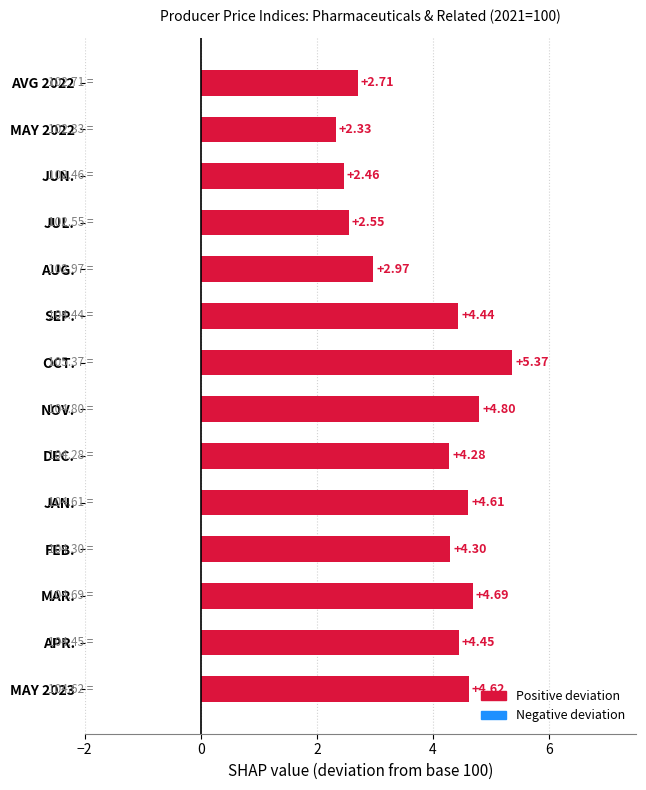

Approximately how many times larger is the value at FEB. compared to JUN.?

1.7